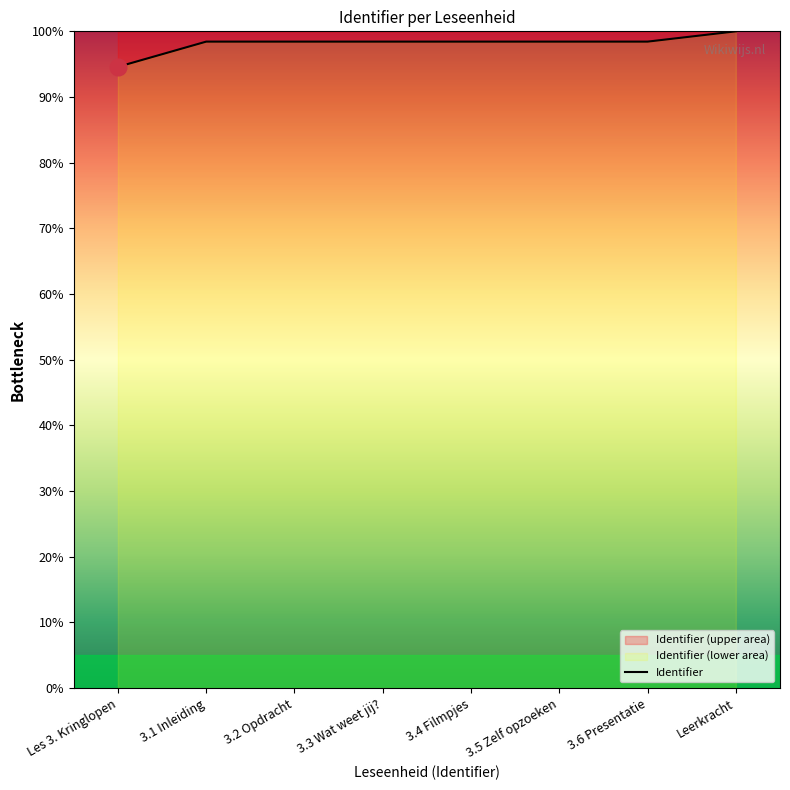

What value does the data have at 3.1 Inleiding?

98.4